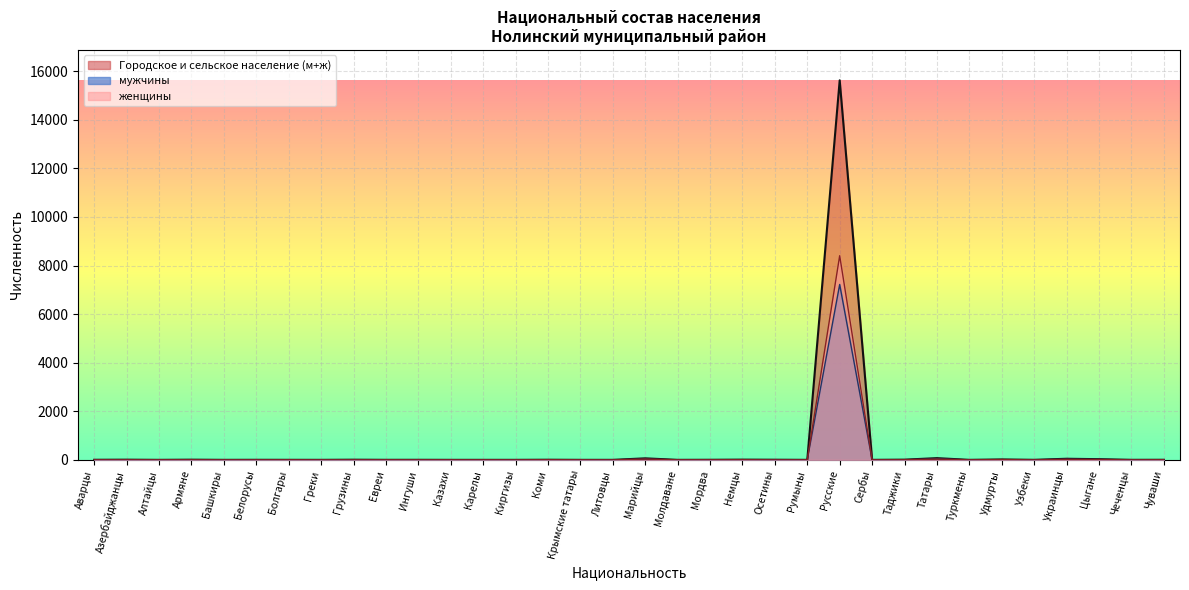

Where is the first local minimum for Городское и сельское население (м+ж)?

Алтайцы